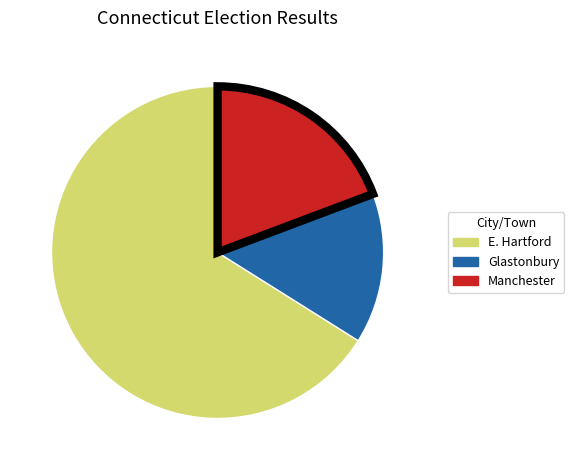

Between E. Hartford and Glastonbury, which is larger?

E. Hartford